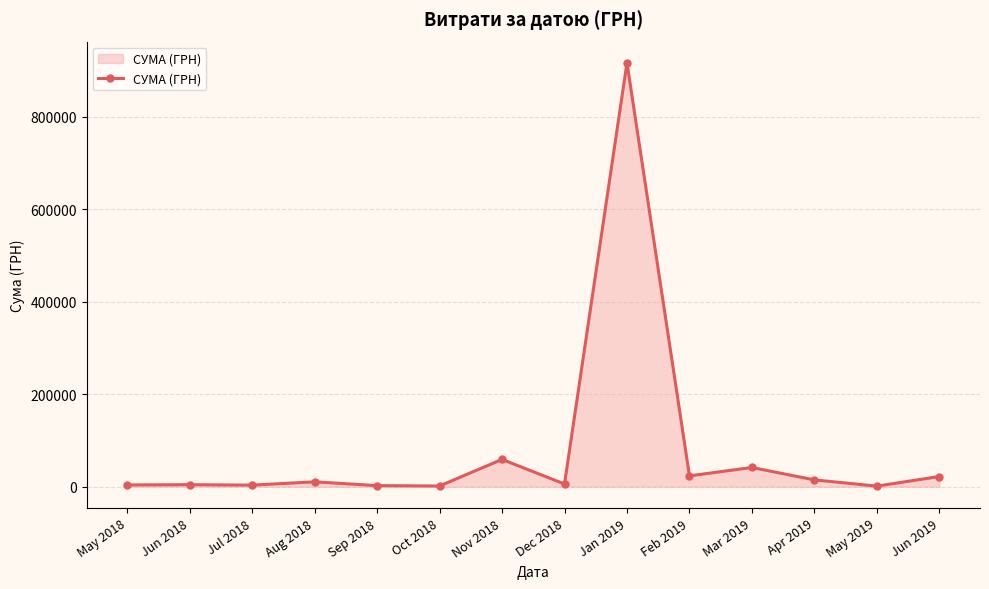

The value at Nov 2018 is 59023.5. True or false?

True